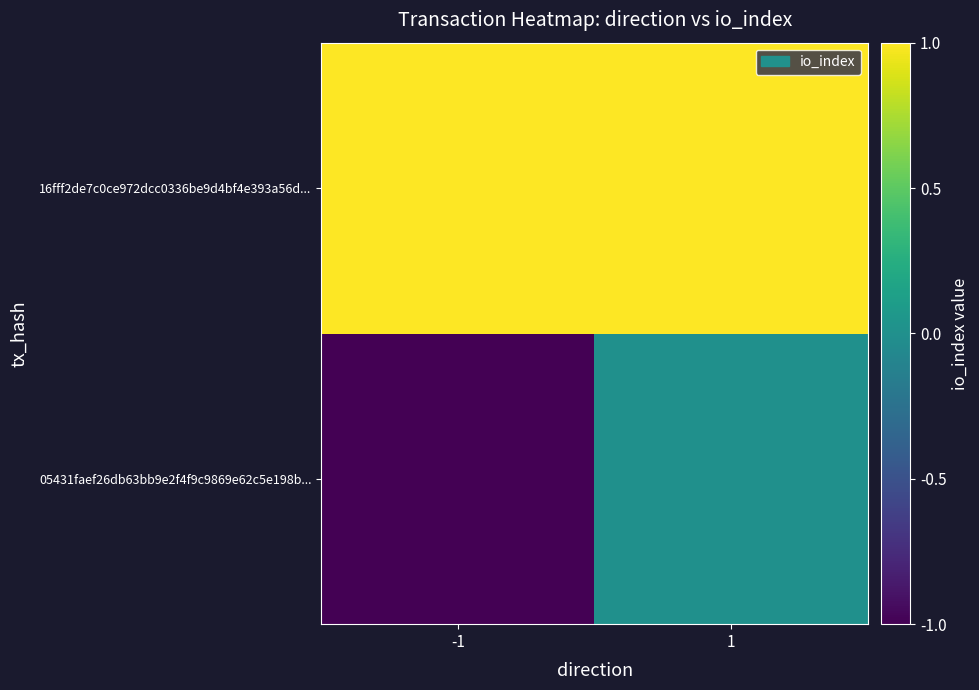

Between 1 and -1, which is larger?

1